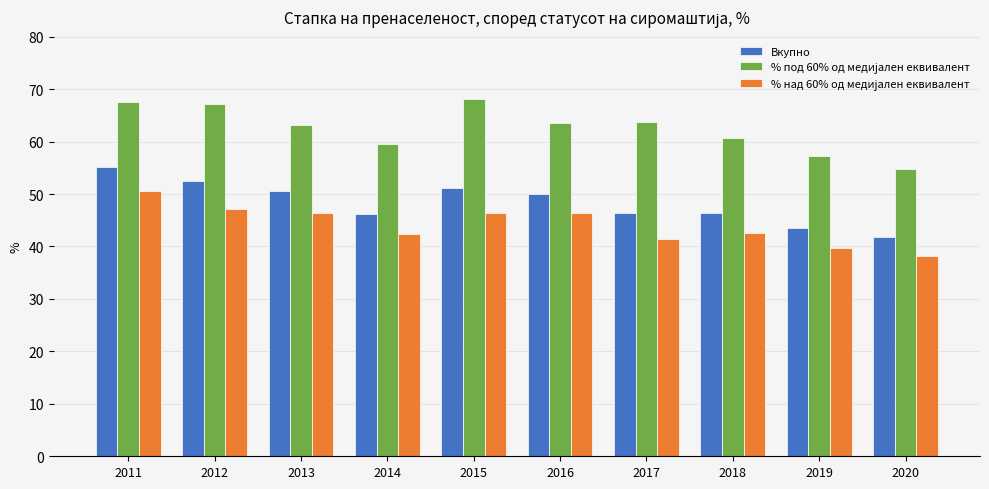

What is the greatest value displayed?

68.1